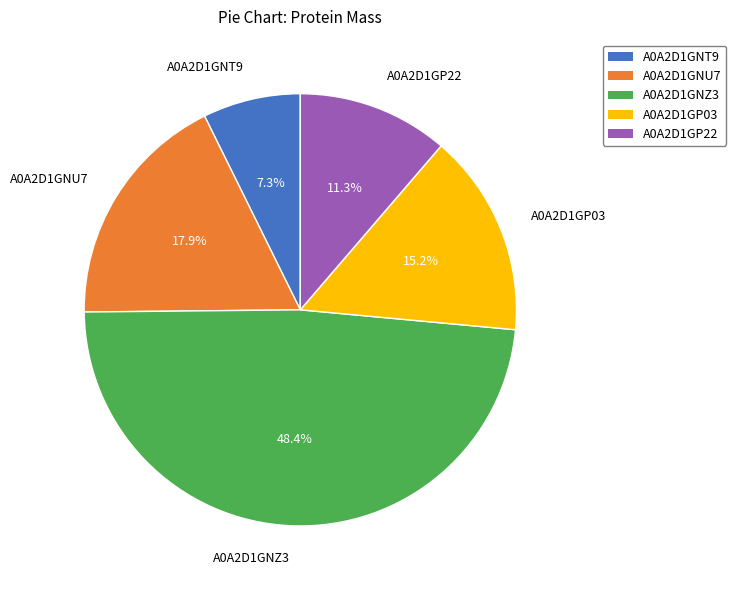

Does A0A2D1GP22 account for over 50% of the chart?

No